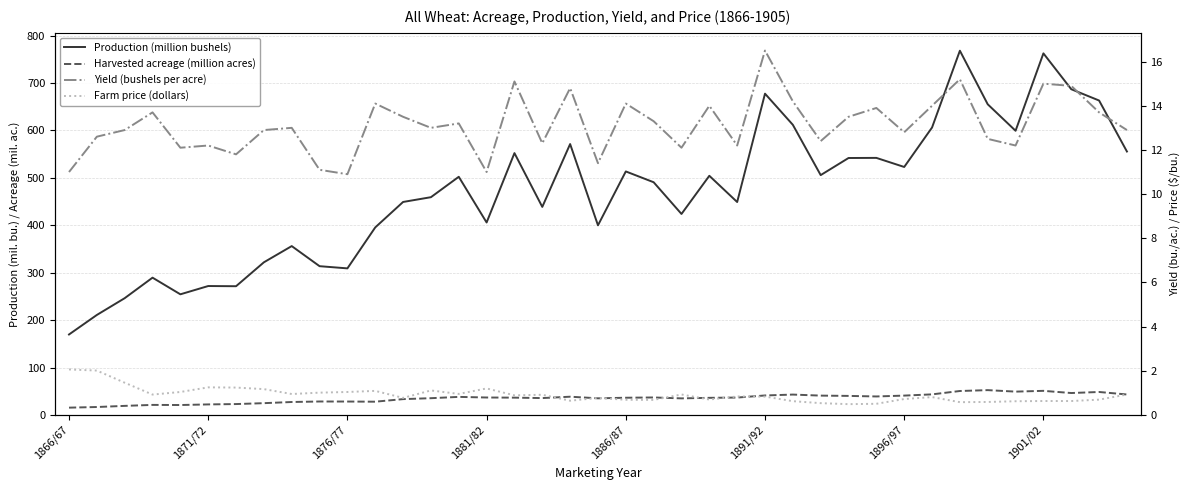

How many lines are shown in the chart?

4